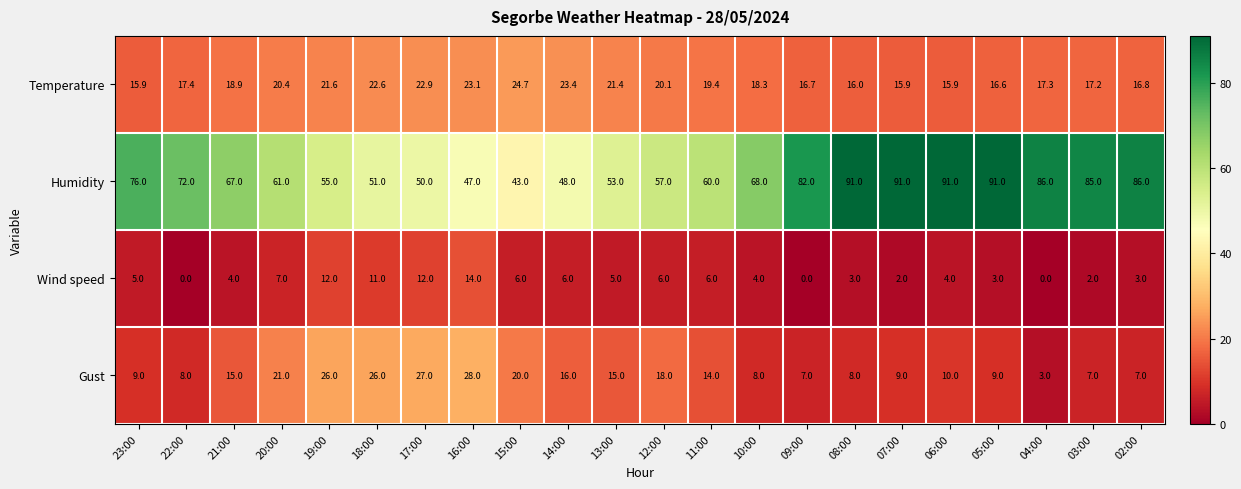

What is the difference between the Gust values at 16:00 and 15:00?

8.0